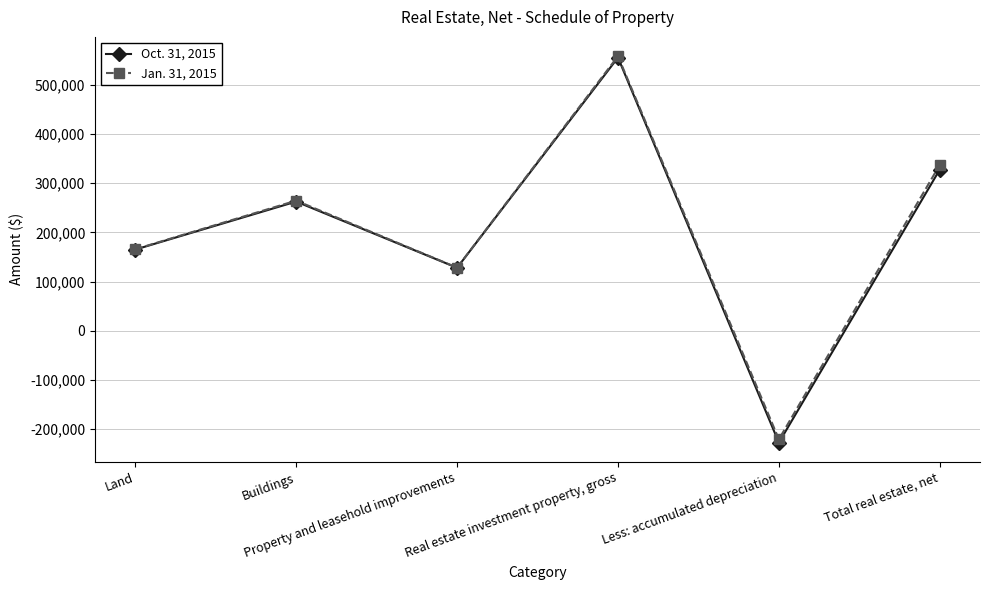

Which category has the highest value in the Jan. 31, 2015 series?

Real estate investment property, gross